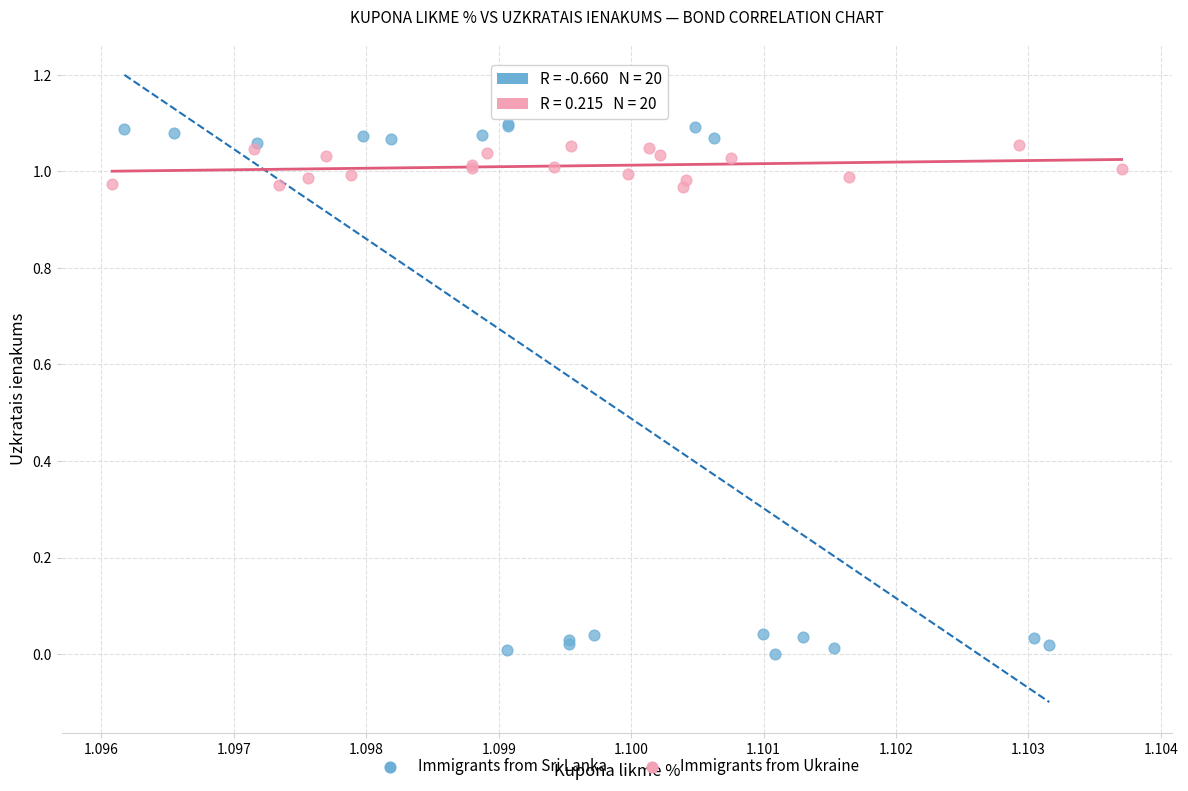

Which series contains the lowest Y value?

Immigrants from Sri Lanka